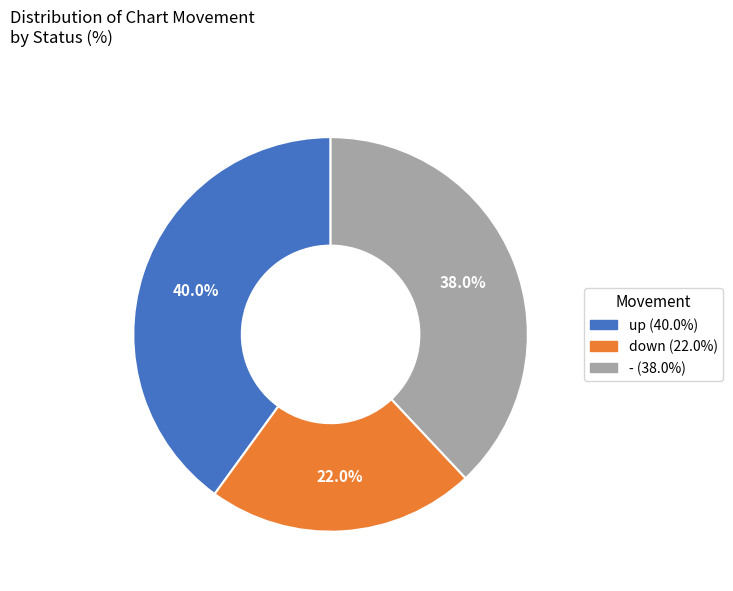

Is there a majority slice in this chart?

No